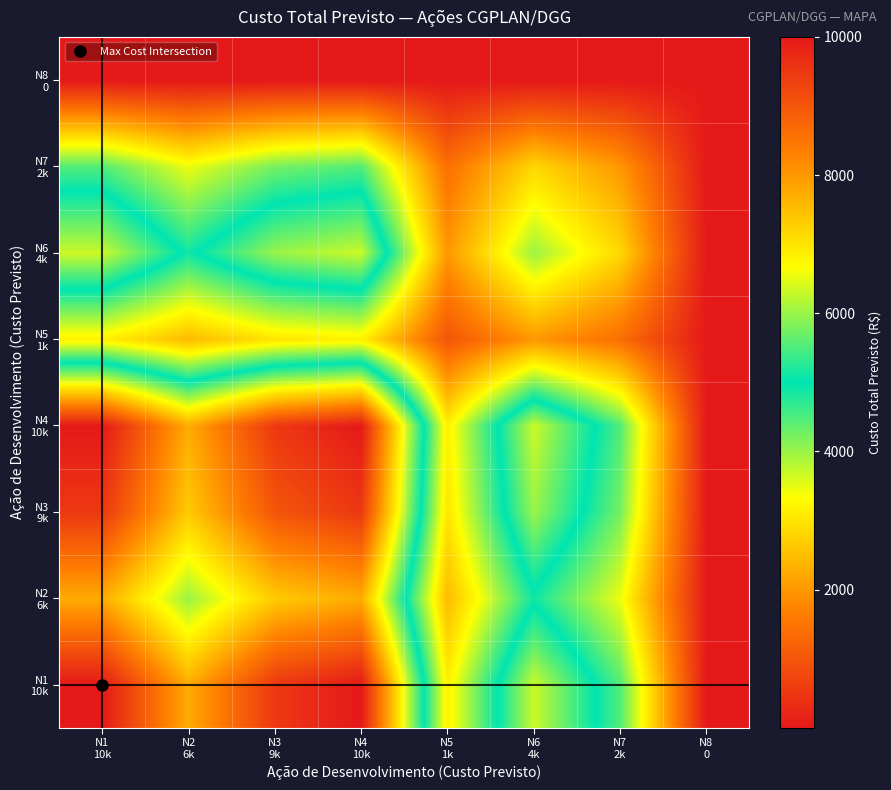

At which category does the chart reach its peak across all series?

N1
10k